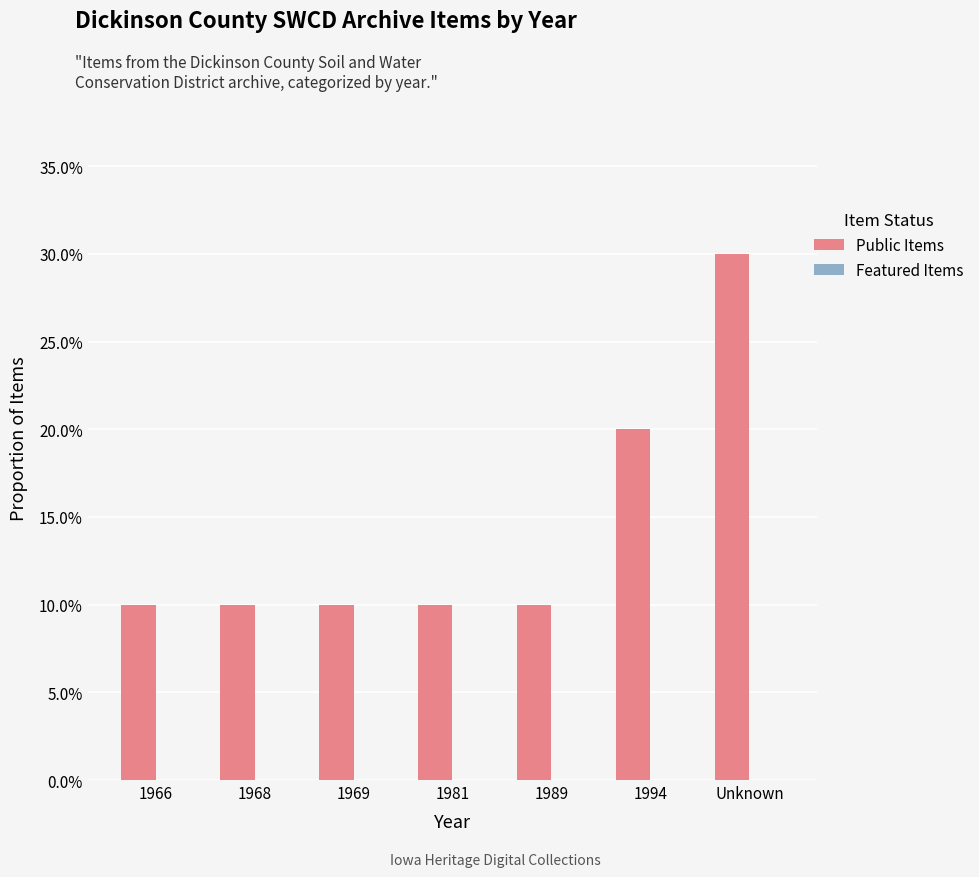

Does the chart contain any negative values?

No